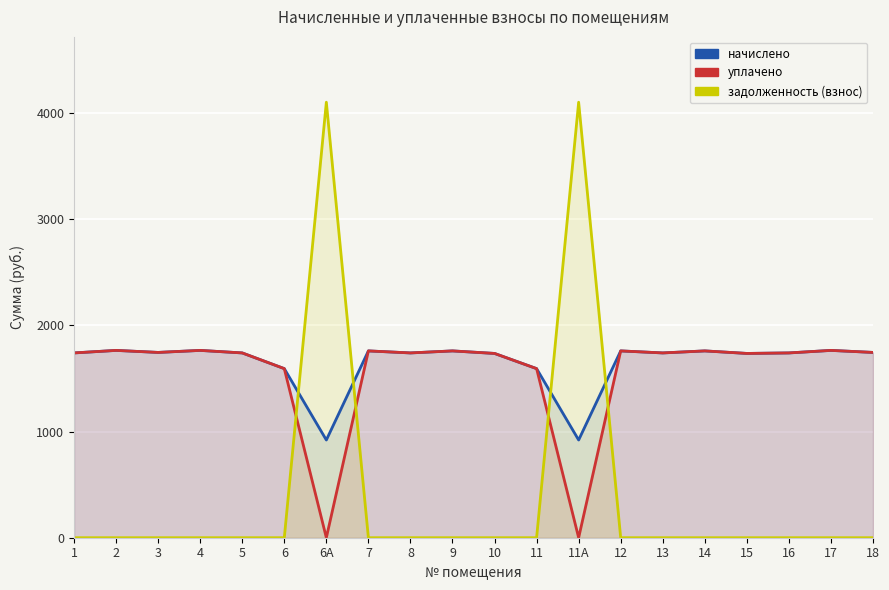

Between which two adjacent categories do уплачено and задолженность (взнос) first intersect?

6 and 6А